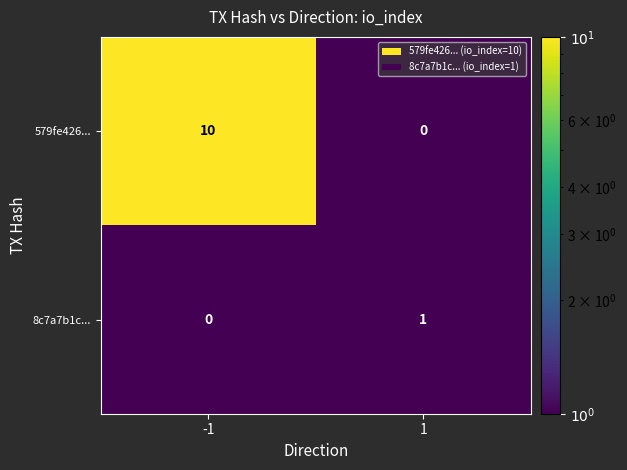

Rank the series by their maximum value, from lowest to highest.

8c7a7b1c..., 579fe426...